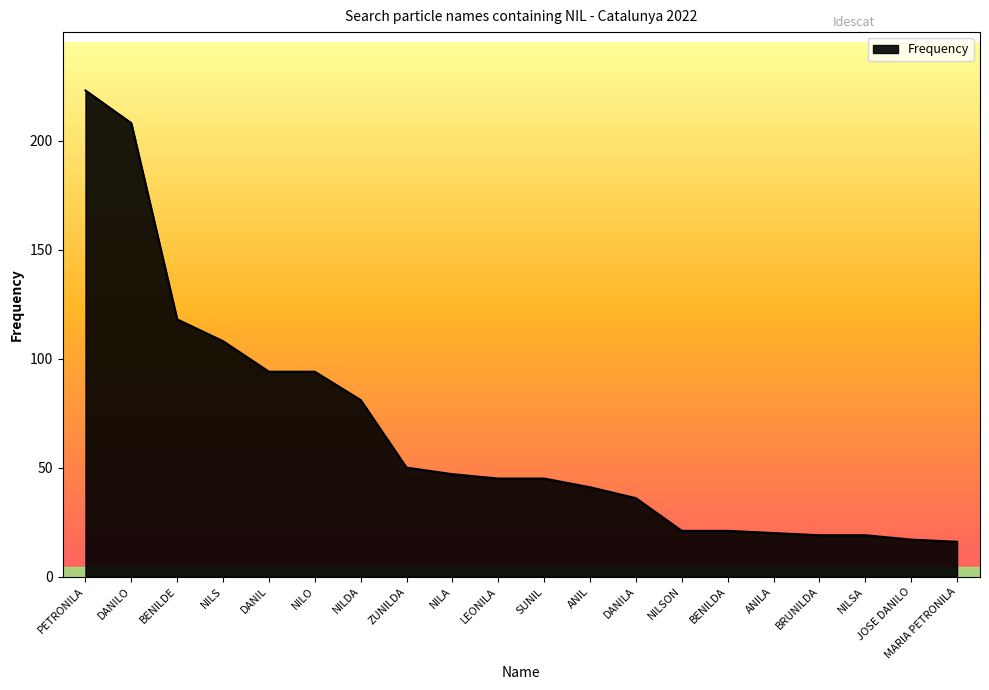

Where is the data nearest to the value 119?

BENILDE